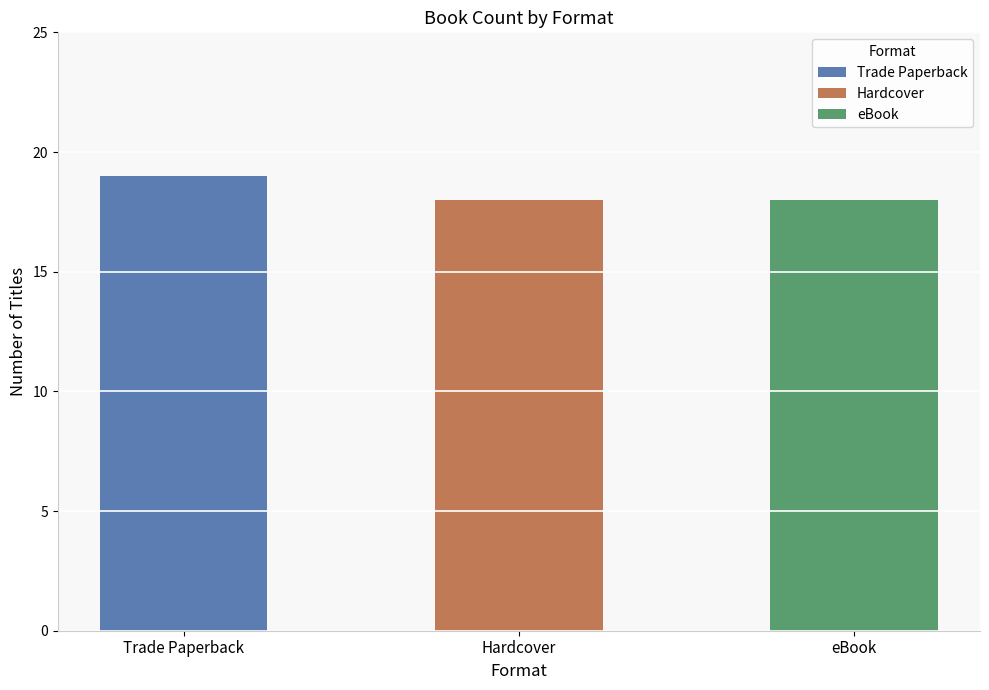

Rank the categories by value from highest to lowest.

Trade Paperback, Hardcover, eBook